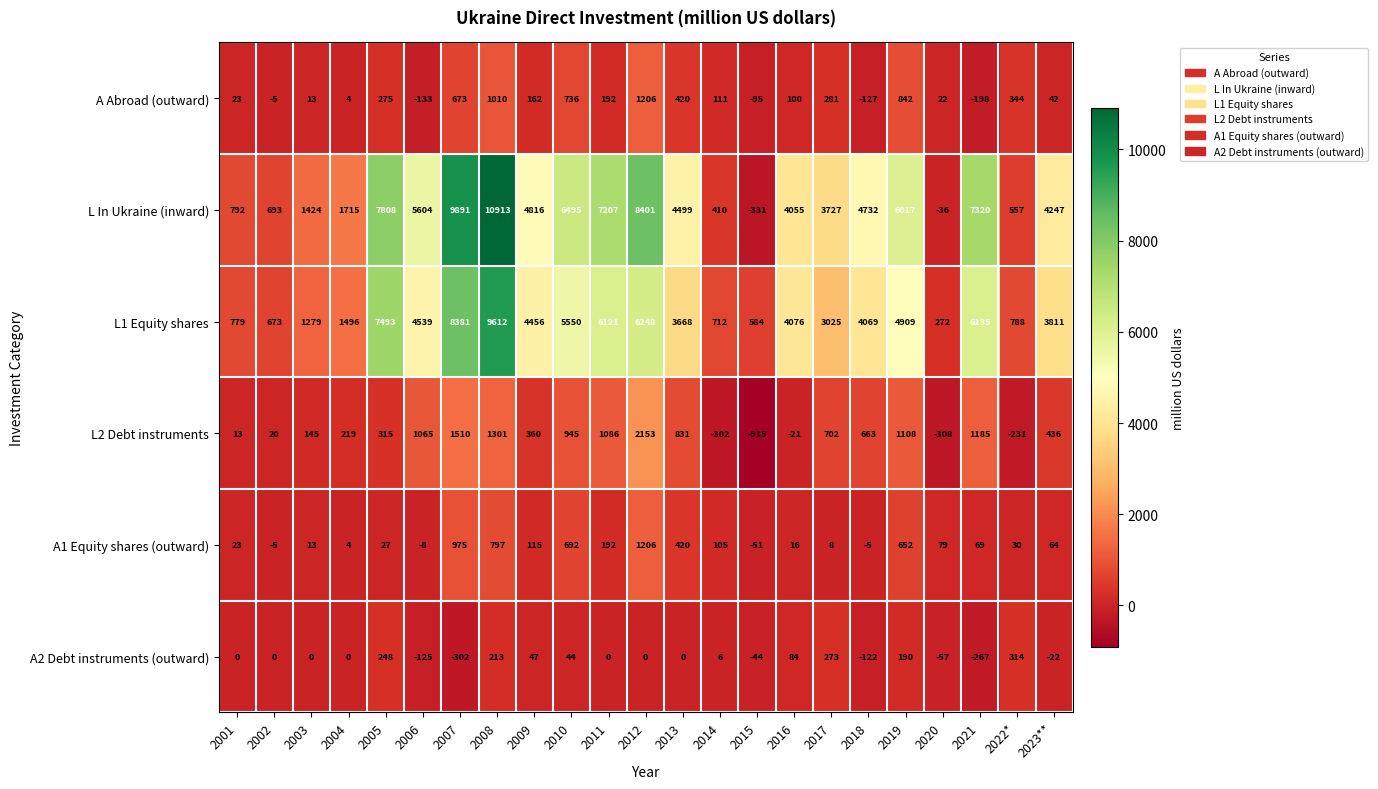

At which category is the sum across all series the highest?

2008